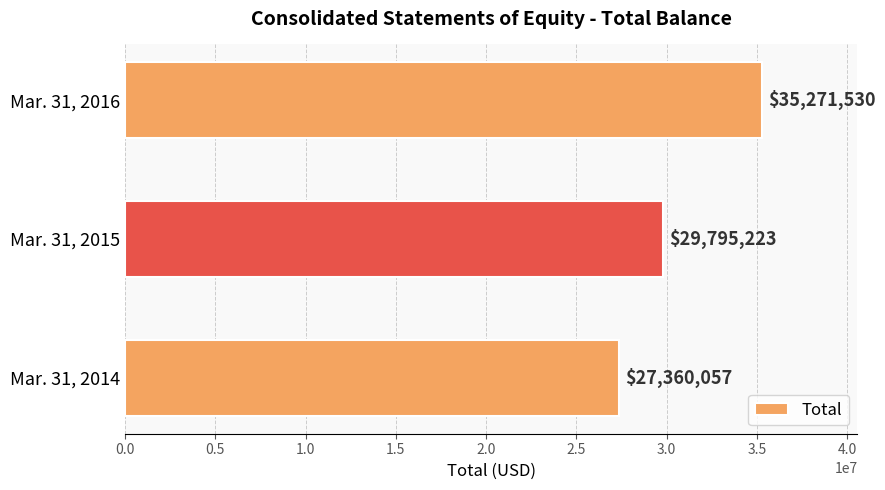

The chart shows a value of 9812548 at Mar. 31, 2015. True or false?

False